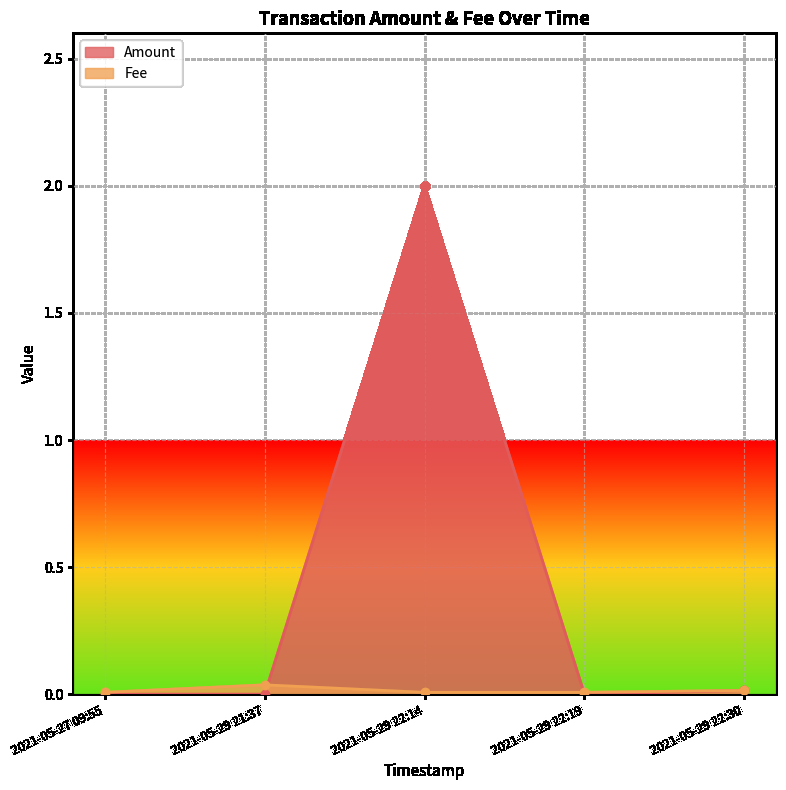

Is it true that Amount equals 2.0 at 2021-05-29 22:14?

True